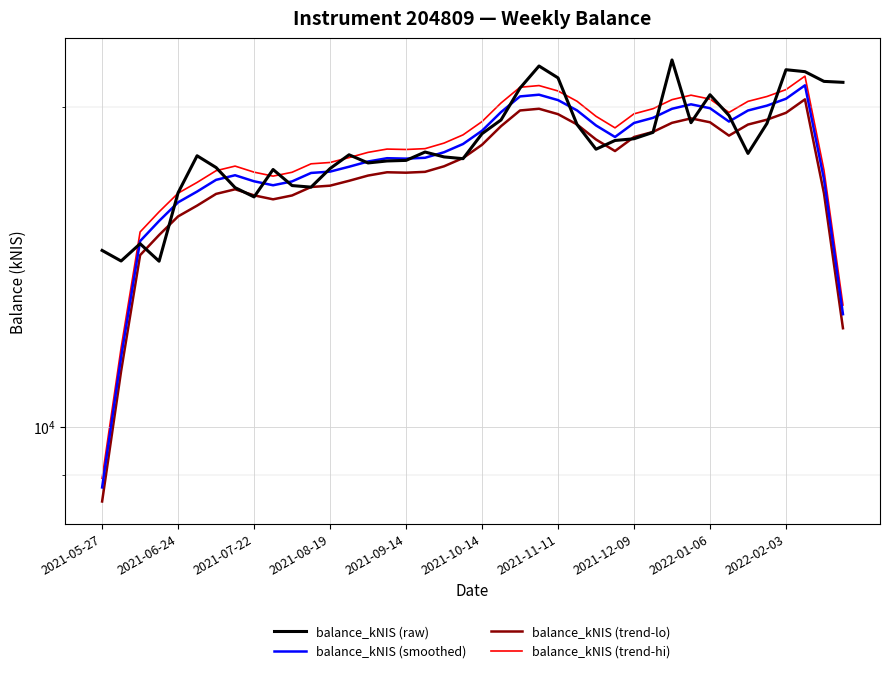

Between 15 and 2021-07-22, which is larger?

15